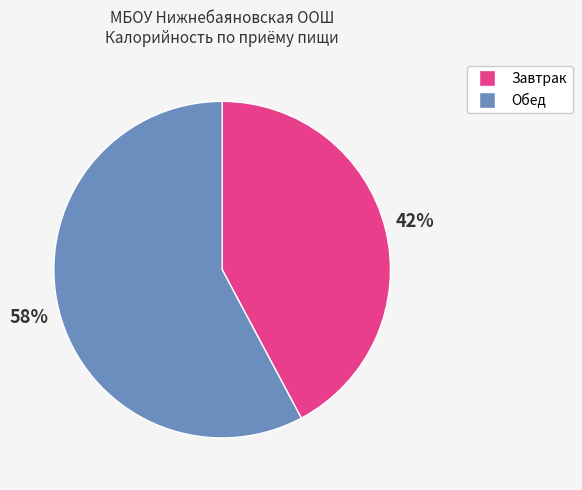

To the nearest percent, what is the average slice percentage?

50%